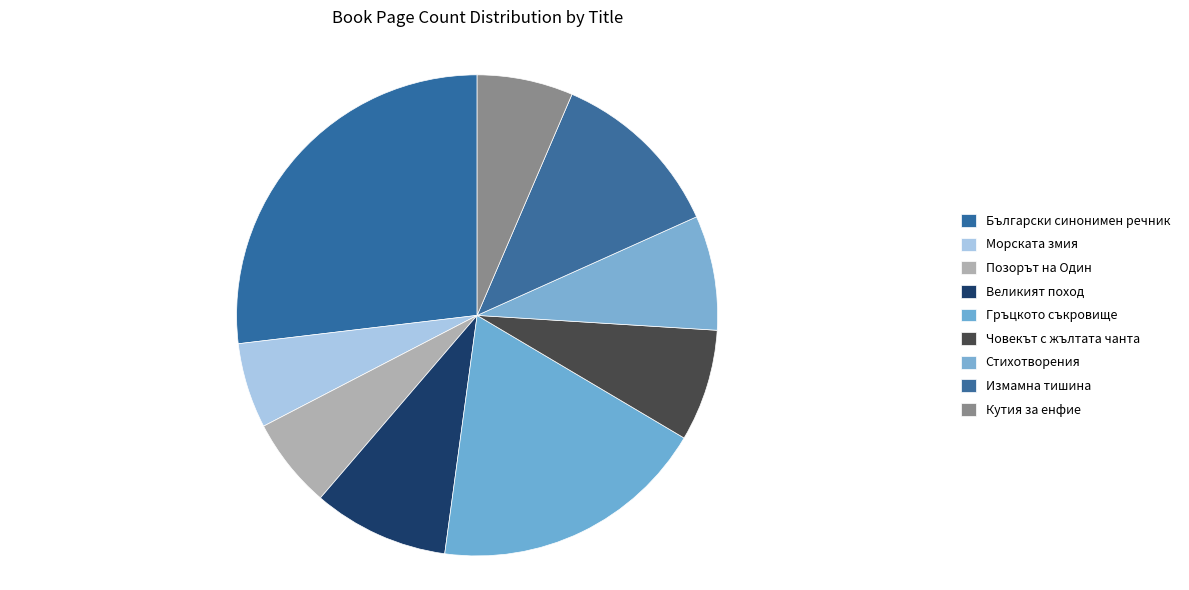

Count the number of slices in the pie.

9